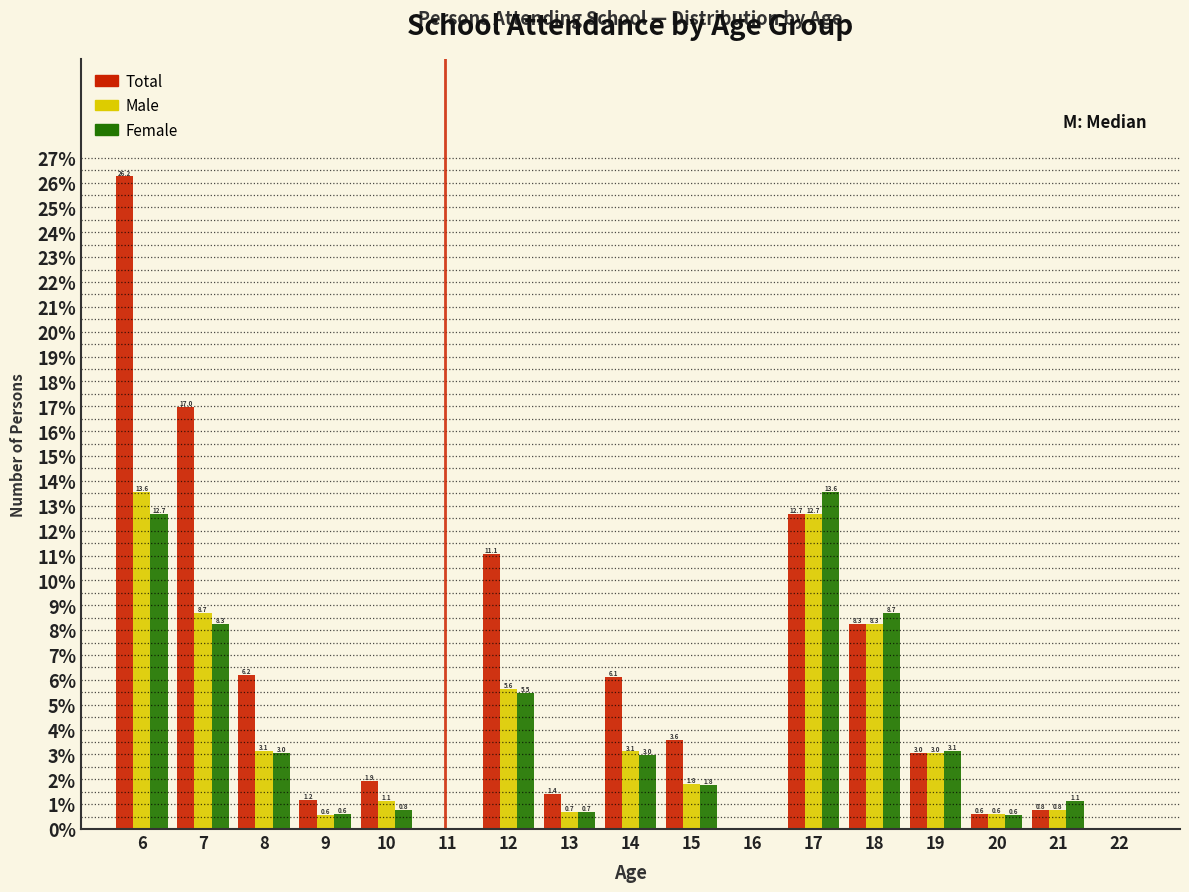

At which category is the sum across all series the highest?

6